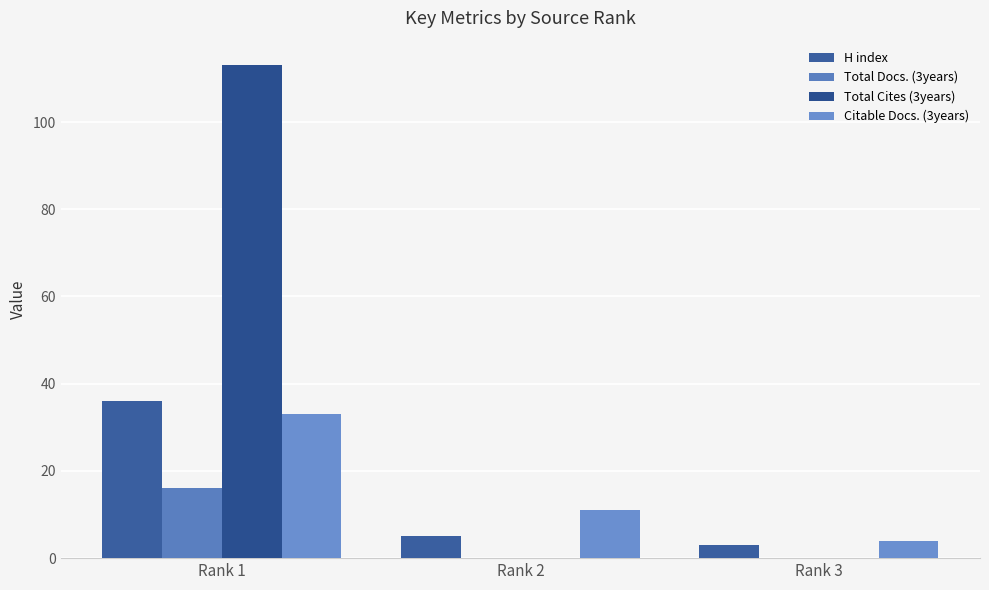

Between Rank 1 and Rank 2, which series saw the biggest shift?

Total Cites (3years)